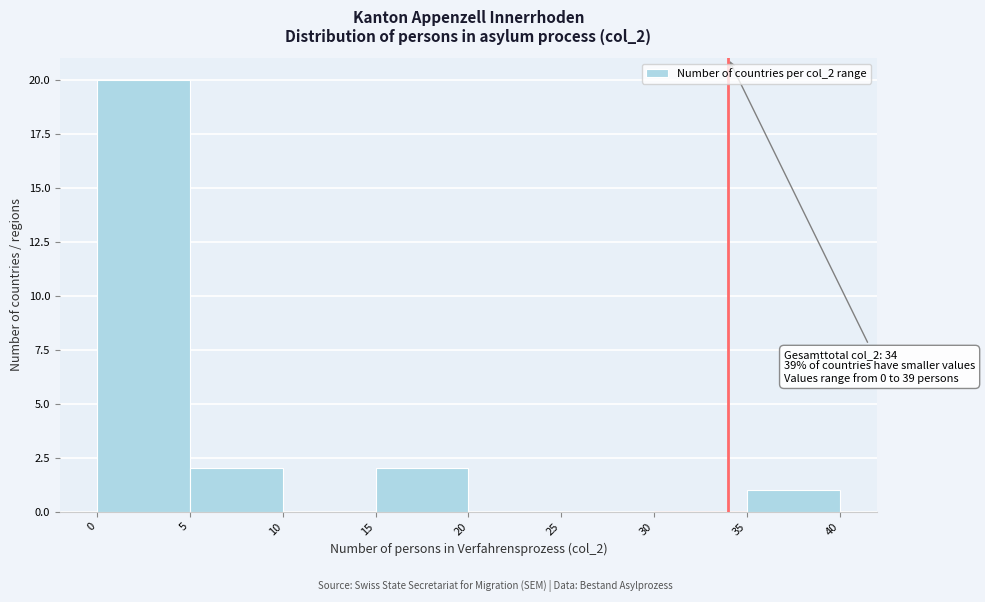

Over which range of the x-axis is the bar tallest?

0 to 5